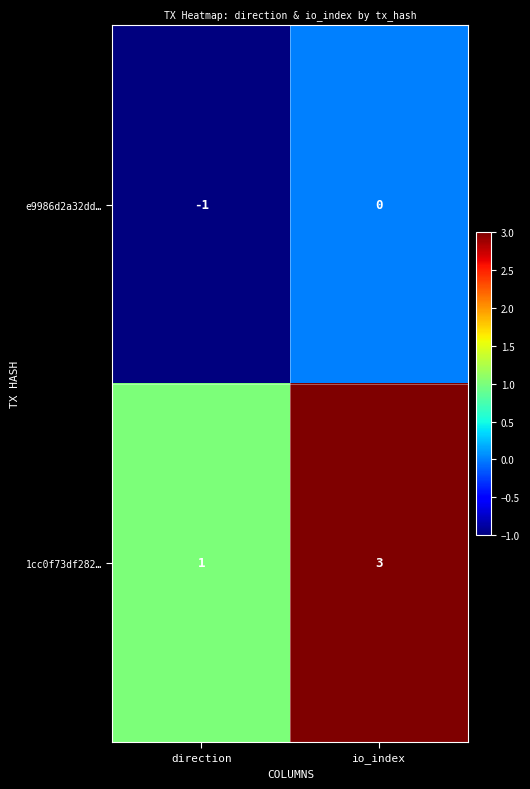

What is the smallest value displayed?

-1